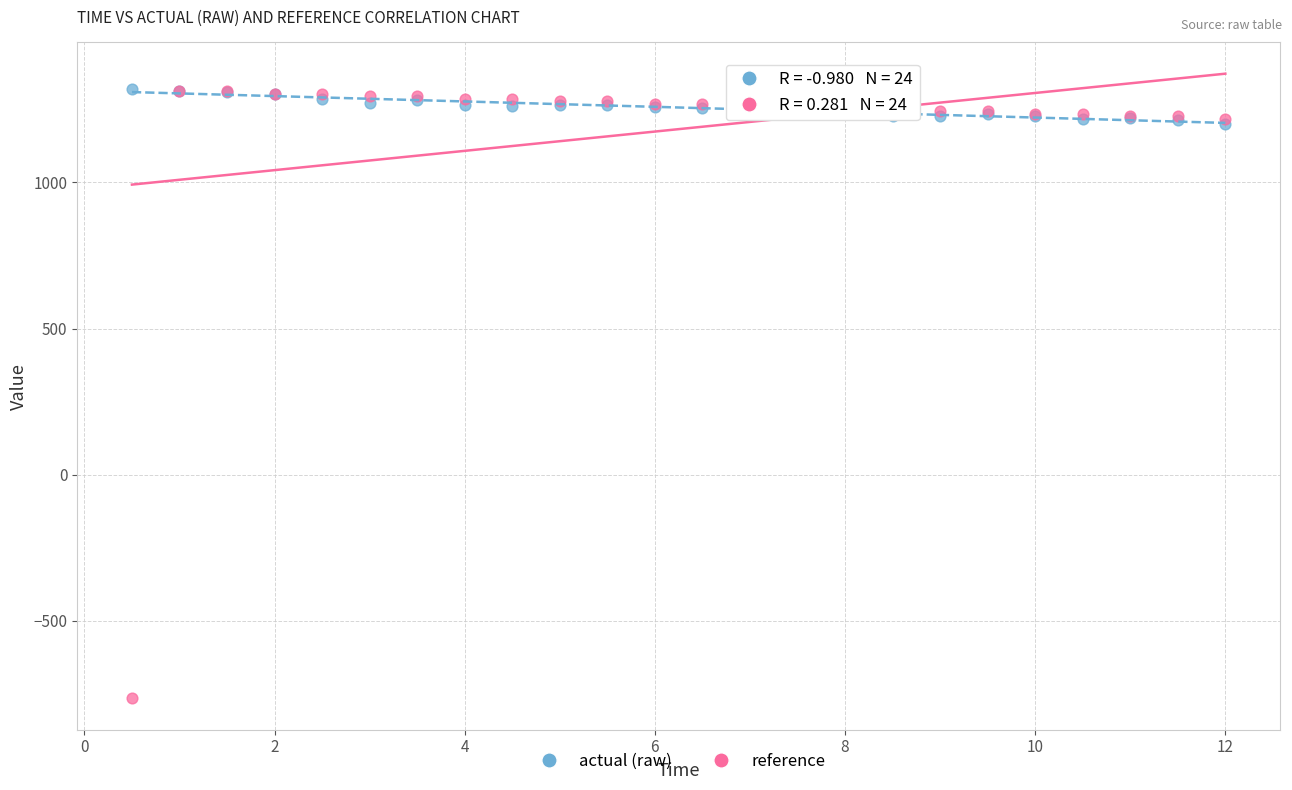

What are all the series names shown in the legend?

actual (raw), reference